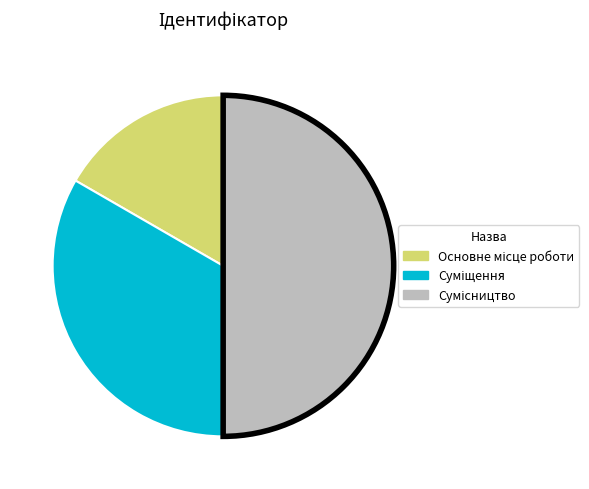

To the nearest percent, what portion does Суміщення represent?

33%